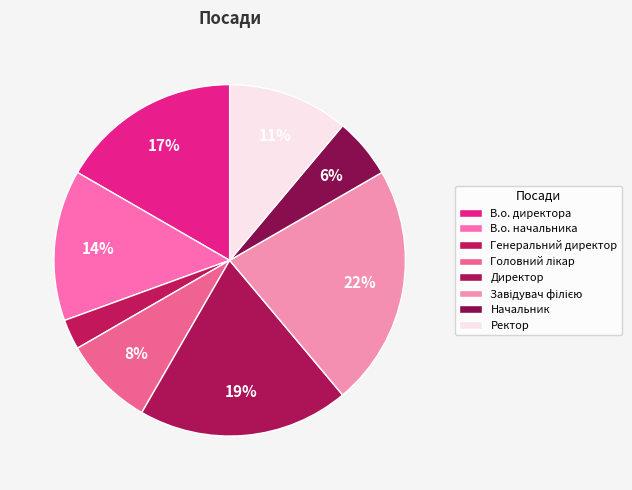

Combined, what portion of the pie is Ректор and В.о. начальника?

25.0%